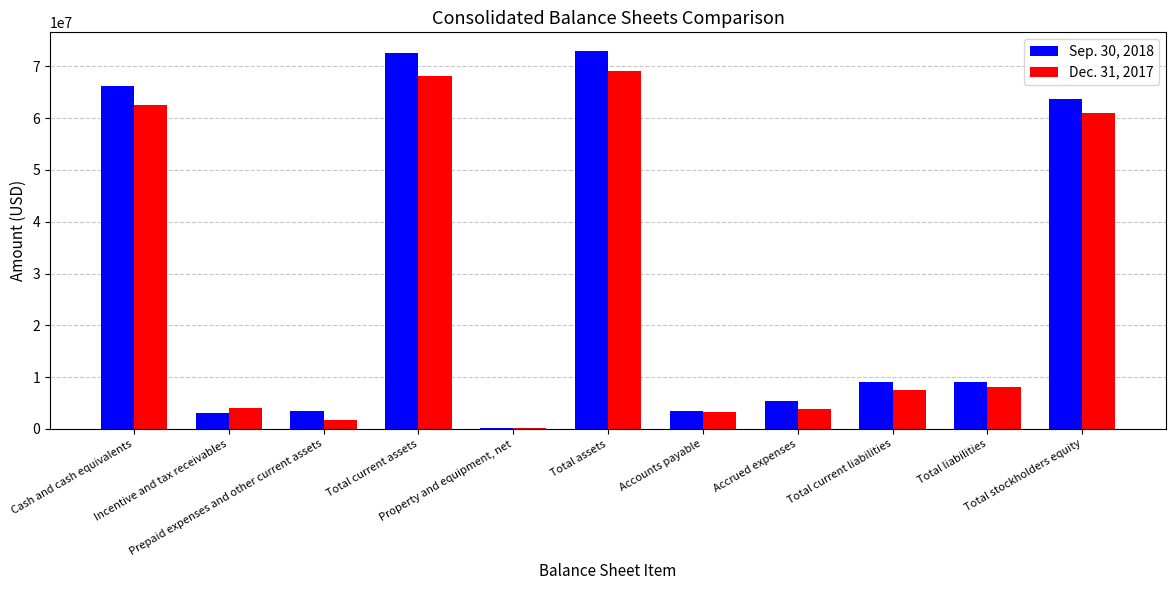

What is the greatest value displayed?

72934341